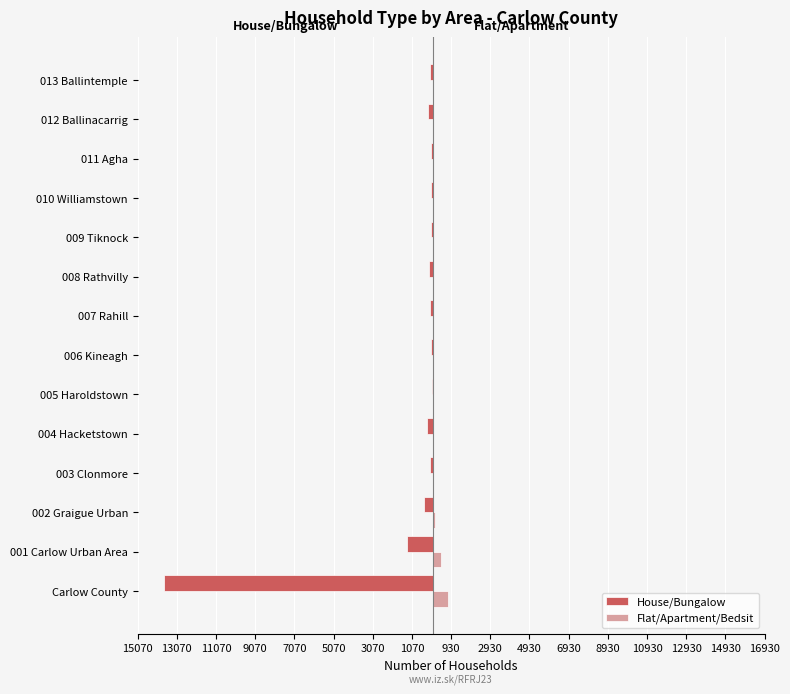

Reading left to right, what are all the values shown in this chart?

House/Bungalow: -13700	-1329	-476	-142	-307	-69	-83	-123	-201	-84	-79	-77	-243	-130
Flat/Apartment/Bedsit: 781	398	133	0	5	0	0	0	7	0	0	0	7	2